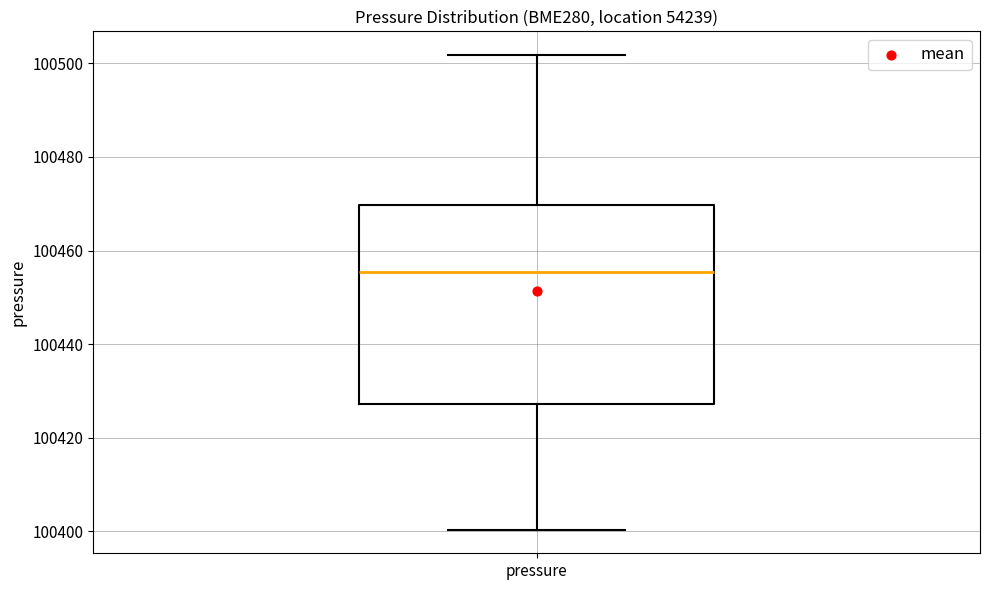

Where does the median line of the box for pressure sit on the y-axis? The values are not printed on the chart, so give them approximately, as read against the axis.

100456